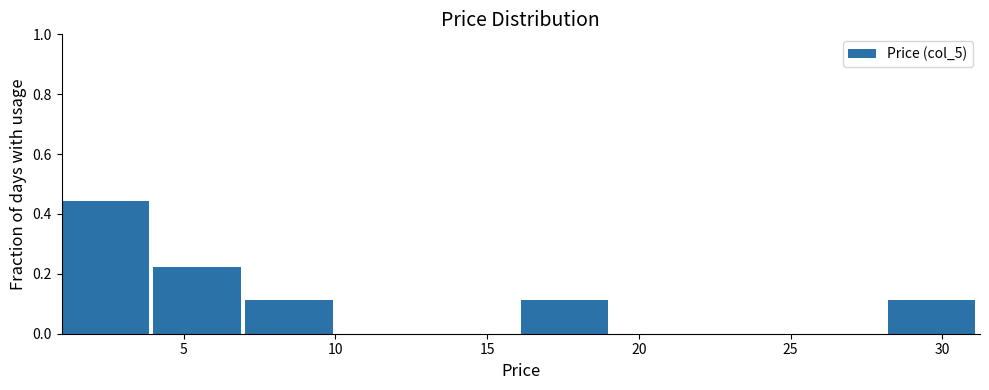

What is the height of the bar covering 28 to 31 on the x-axis? Neither the bar edges nor the heights are printed on the chart, so give them approximately, as read against the axes.

0.12